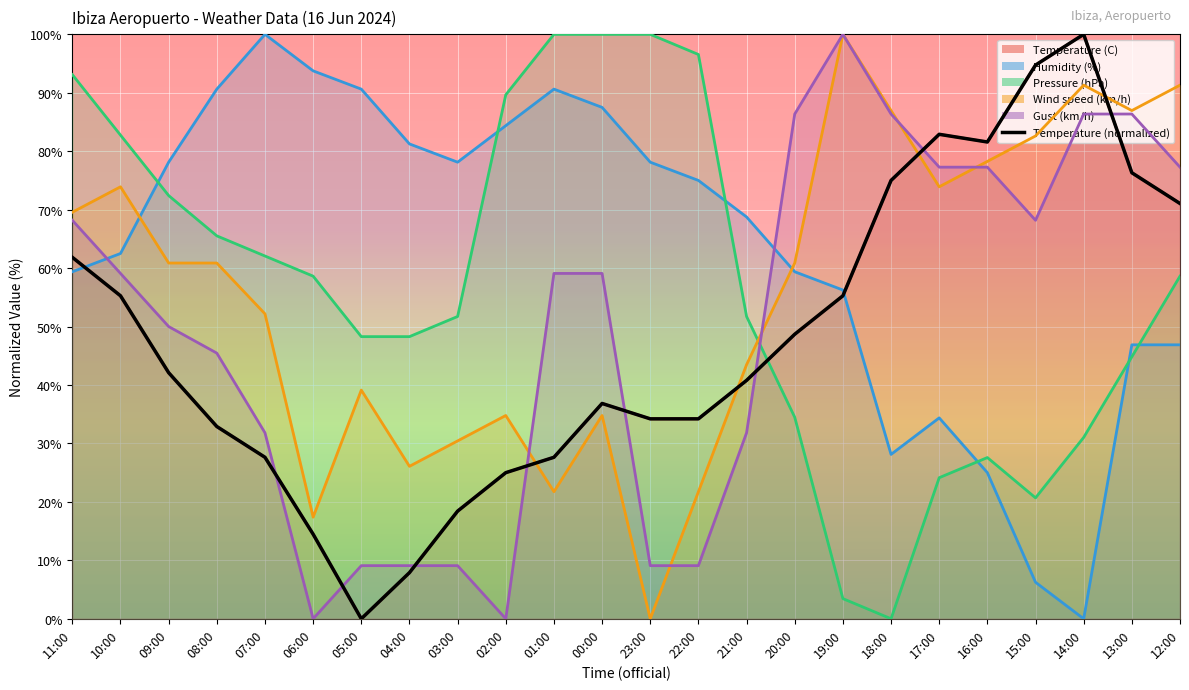

Where does the data first go above 42?

11:00